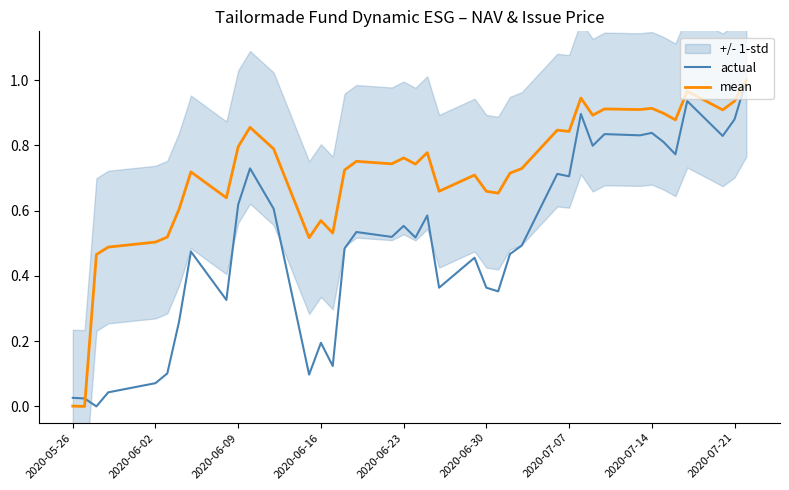

The actual series shows 0.9 at 2020-06-09. True or false?

False